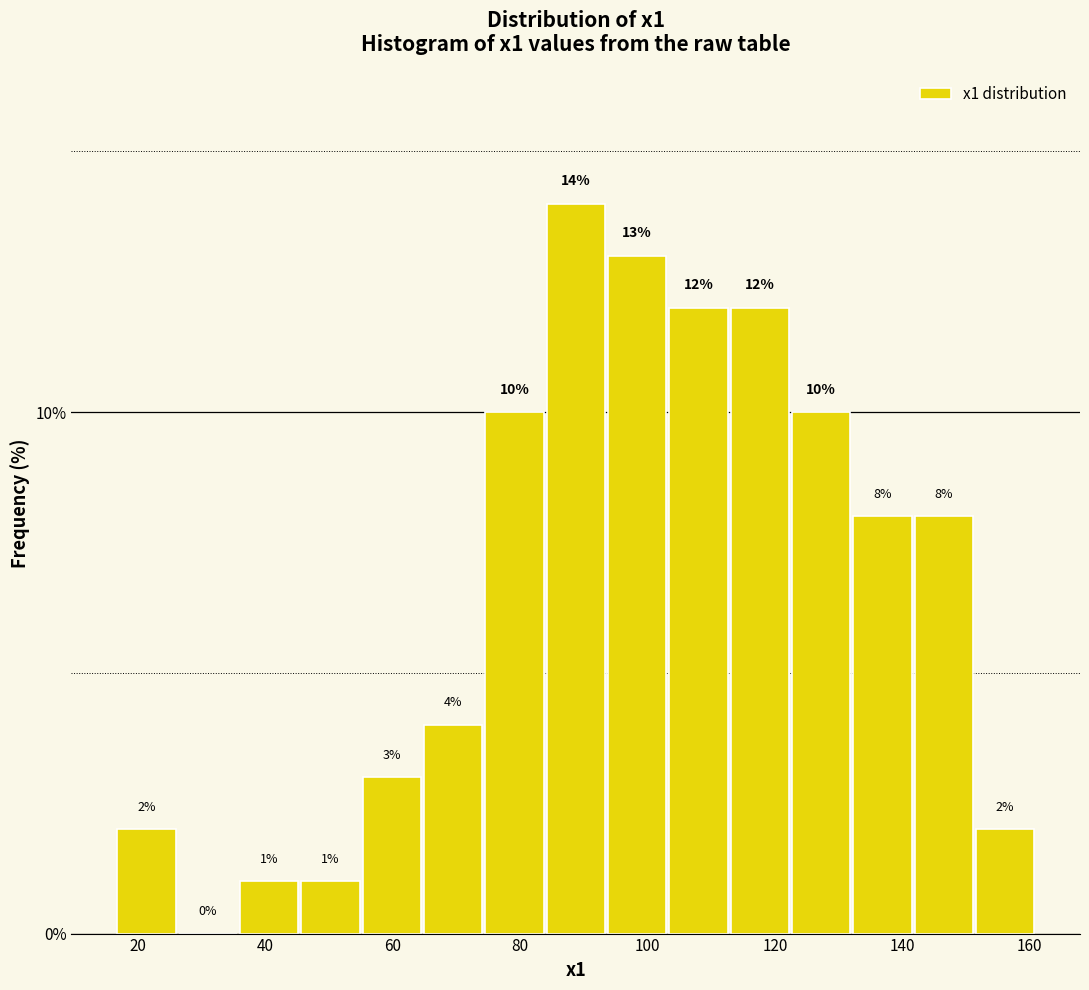

Reading left to right, list every bar in this chart as the range it spans on the x-axis followed by its height. The bar edges are not printed on the chart, so give them approximately, as read against the axis.

16 to 26: 2
26 to 36: 0
36 to 46: 1
46 to 54: 1
54 to 64: 3
64 to 74: 4
74 to 84: 10
84 to 94: 14
94 to 104: 13
104 to 112: 12
112 to 122: 12
122 to 132: 10
132 to 142: 8
142 to 152: 8
152 to 160: 2